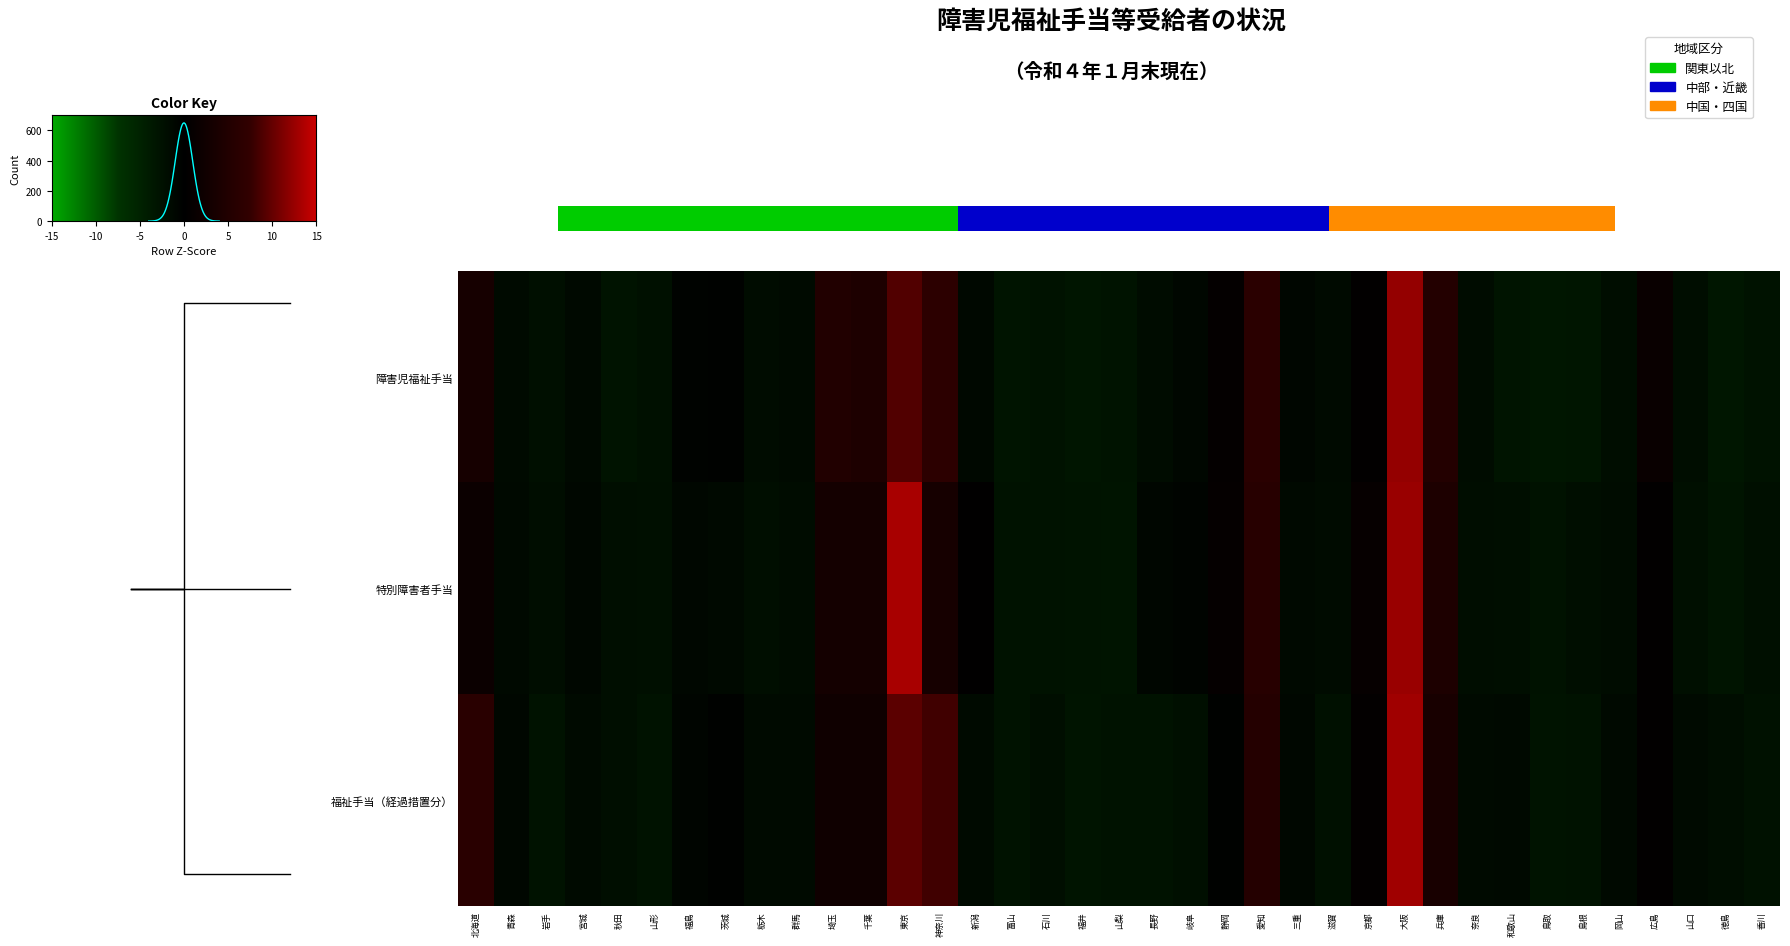

What is the minimum value shown in the chart?

-0.8